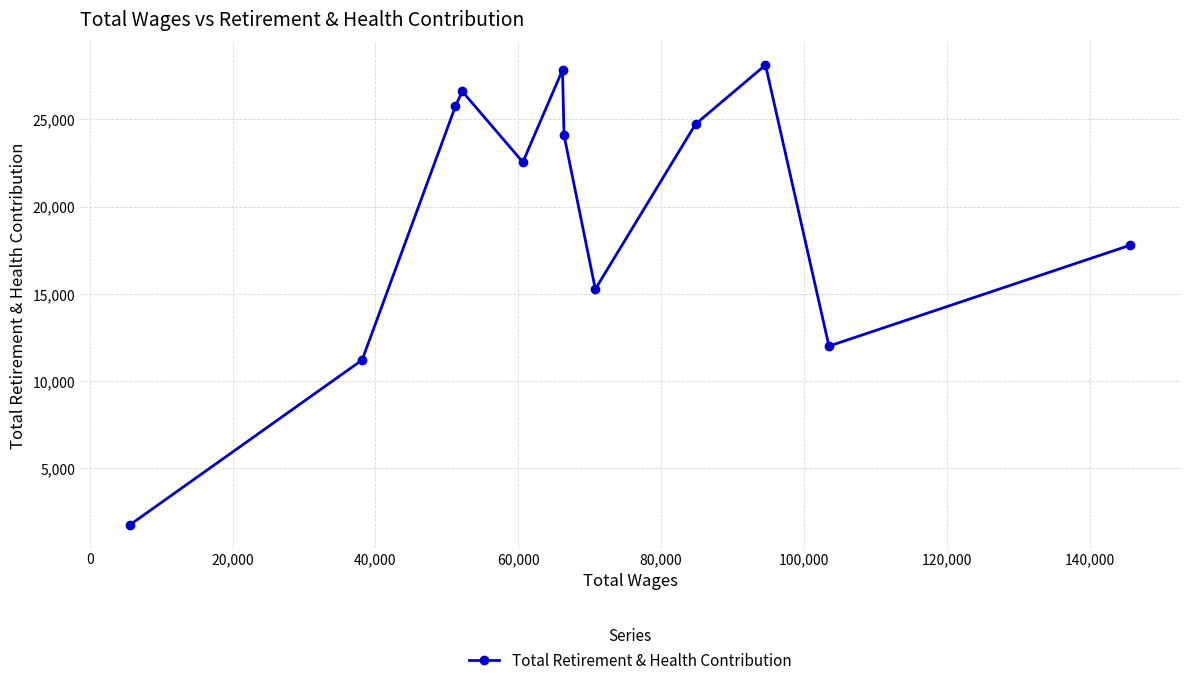

Does the chart have visible grid lines?

Yes